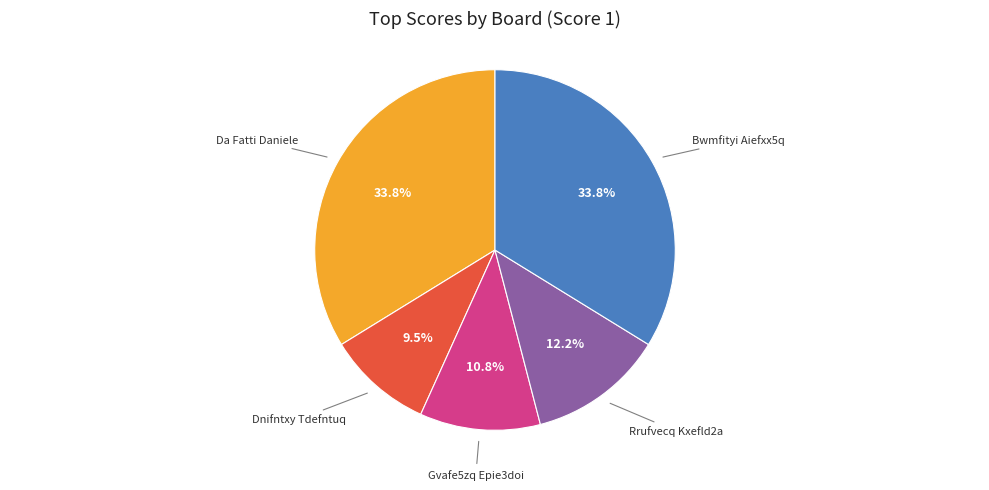

Approximately how many times larger is the value at Rrufvecq Kxefld2a compared to Gvafe5zq Epie3doi?

1.1